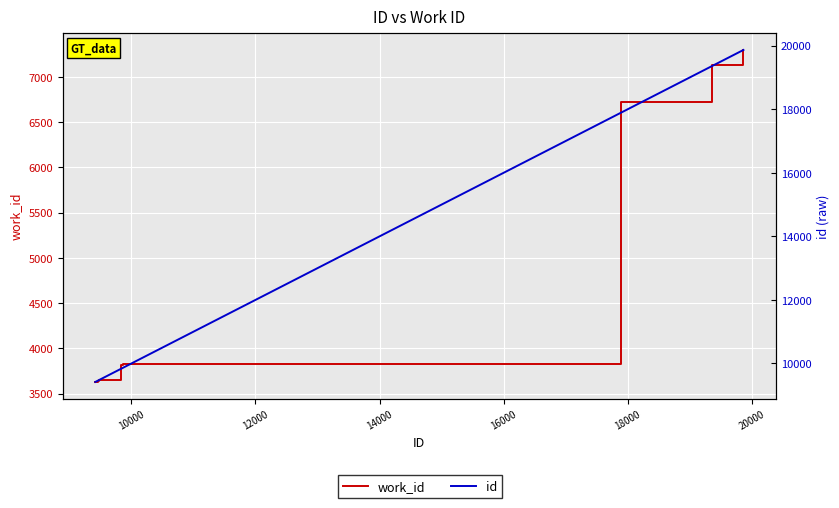

How many lines are shown in the chart?

2